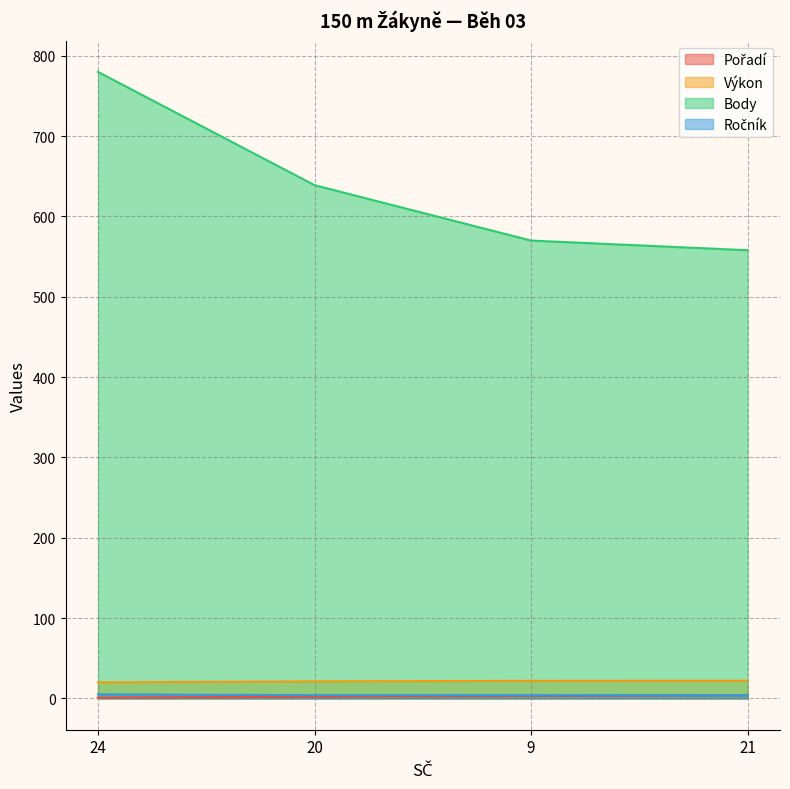

Is the value of Výkon at 20 greater than the value of Pořadí at 20?

Yes